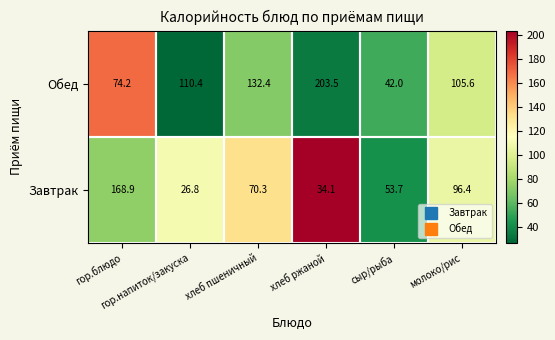

What is the sum of all Обед values?

668.1